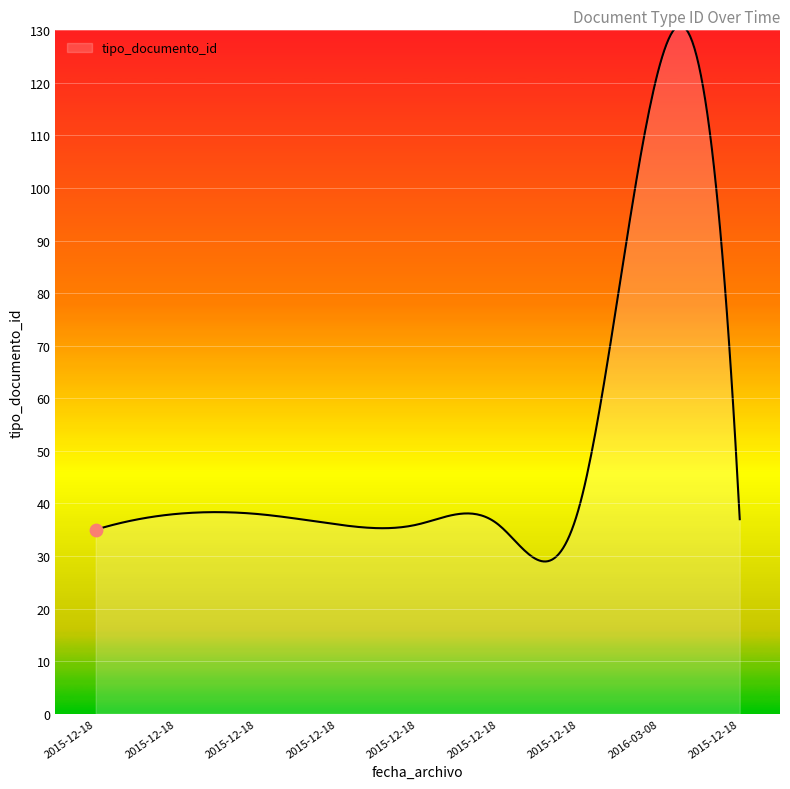

What is the minimum value shown in the chart?

29.0